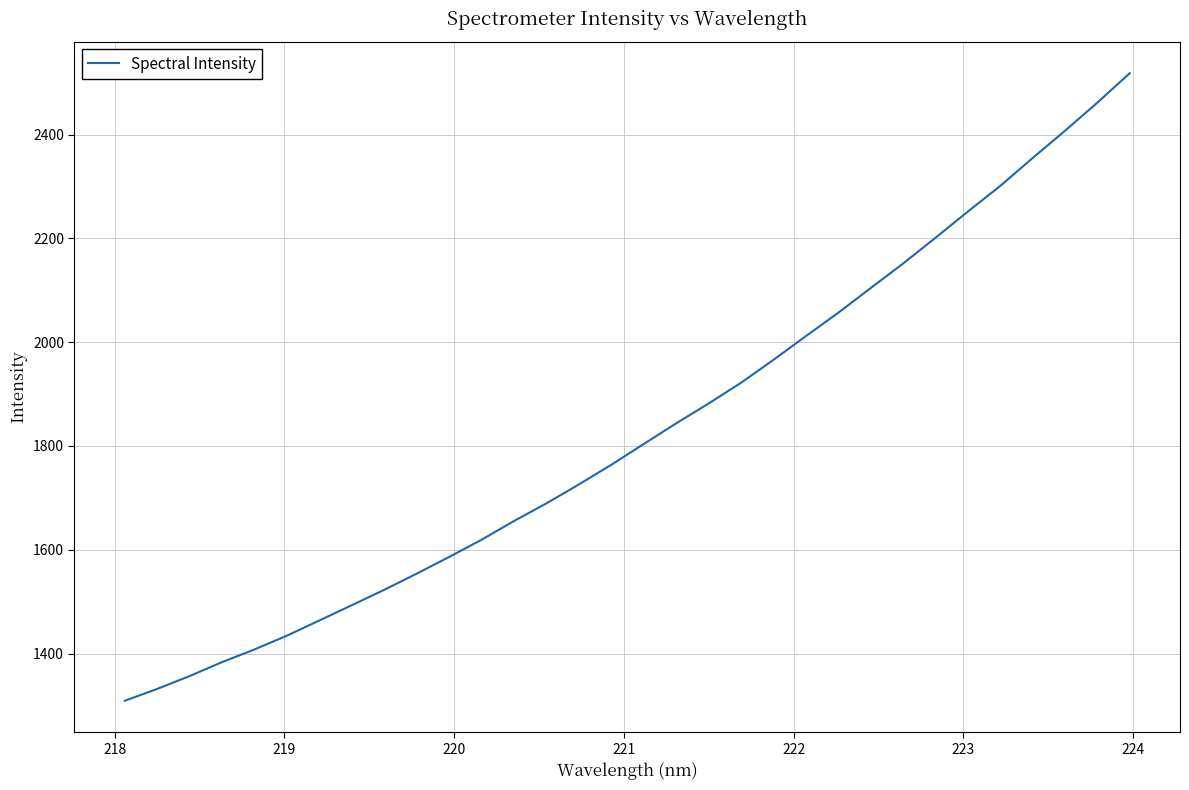

What is the greatest value displayed?

2518.2